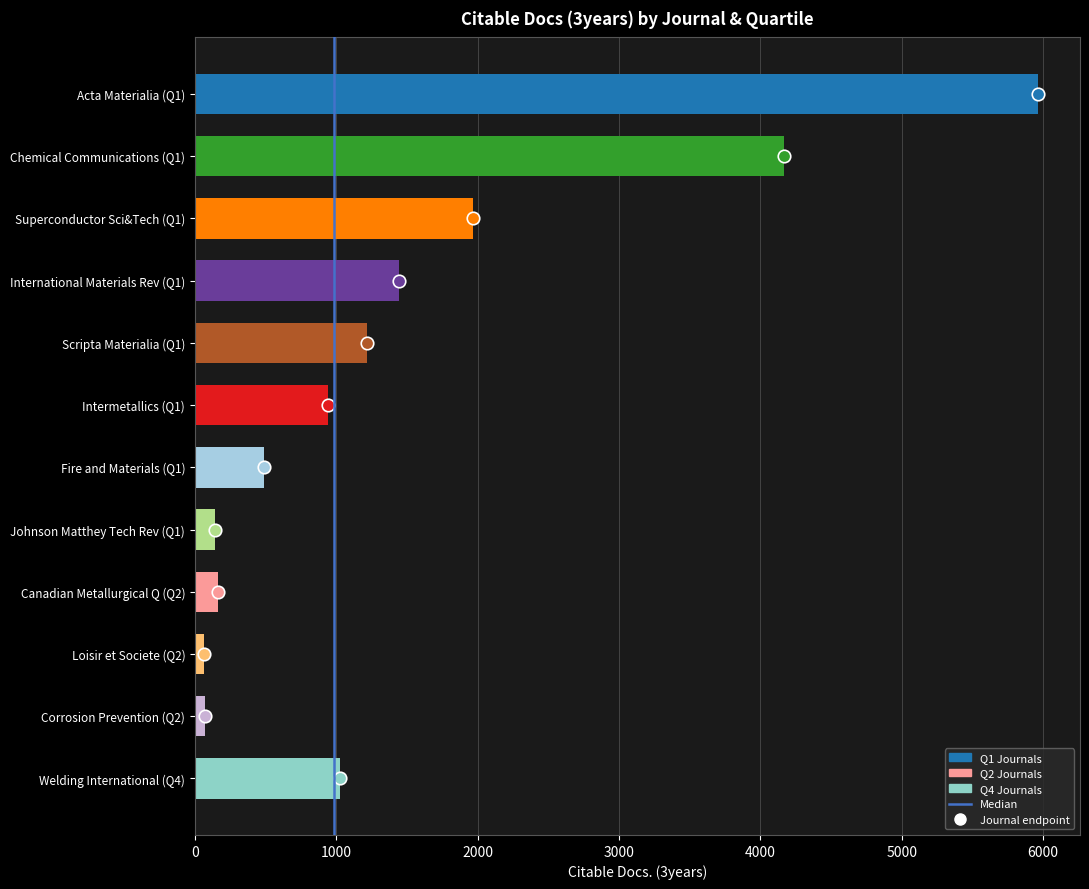

Which category has the highest value across all series?

Acta Materialia (Q1)